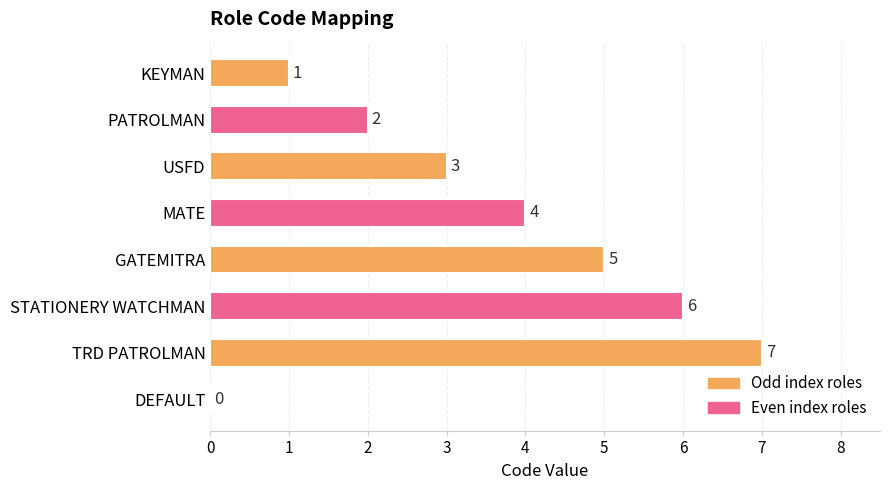

What is the sum of all values?

28